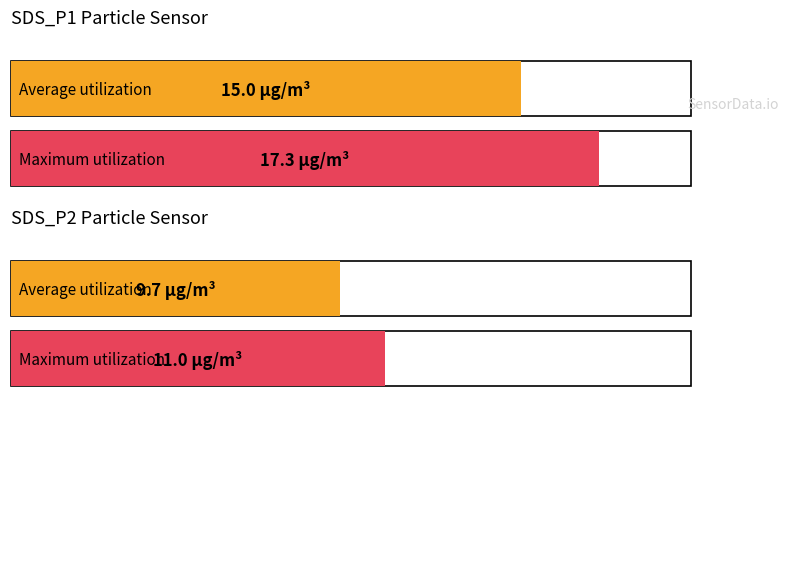

Rank the series by their maximum value, from highest to lowest.

SDS_P1, SDS_P2